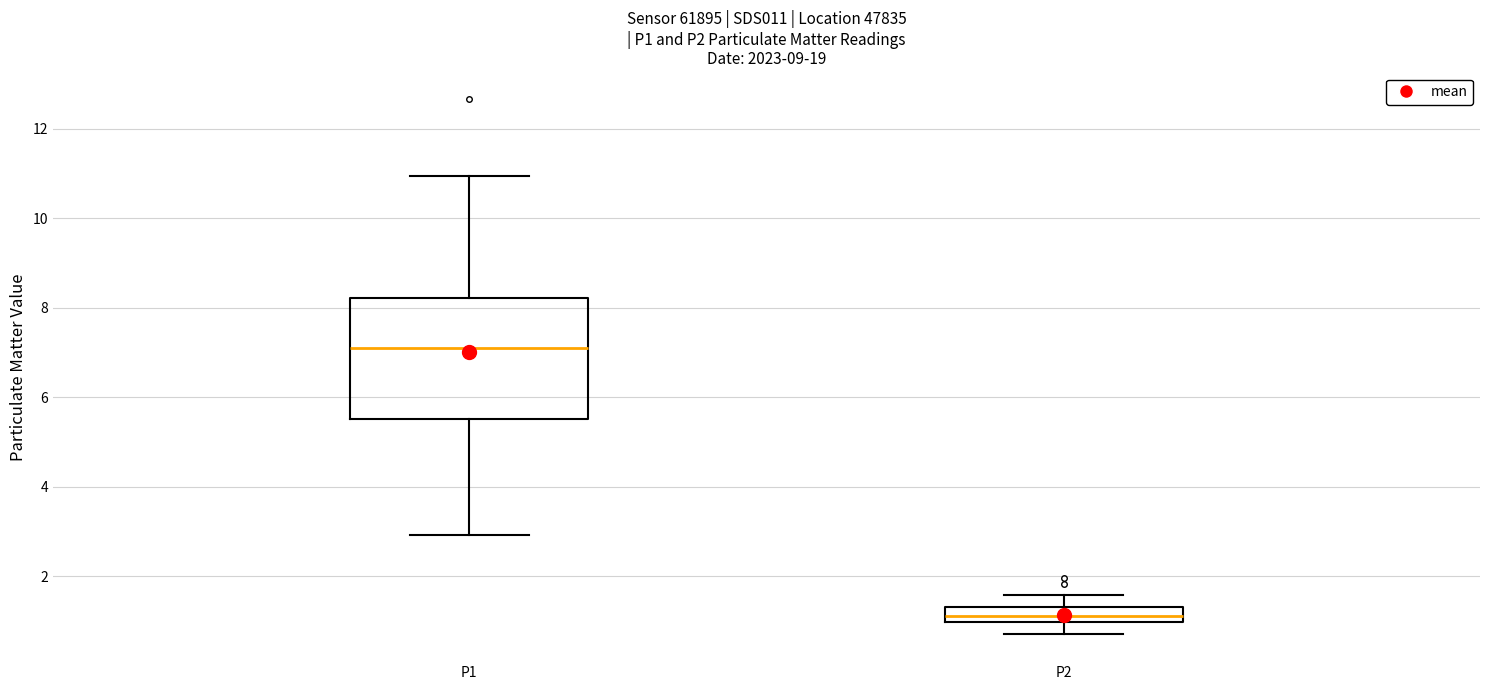

Reading left to right, transcribe this box plot: for each box, give where its median line is, the range the box spans, and where its two whiskers end, as read against the y-axis. The values are not printed on the chart, so give them approximately, as read against the axis.

P1: median 7.2, box 5.6 to 8.2, whiskers 3.0 to 11.0
P2: median 1.2, box 1.0 to 1.4, whiskers 0.8 to 1.6